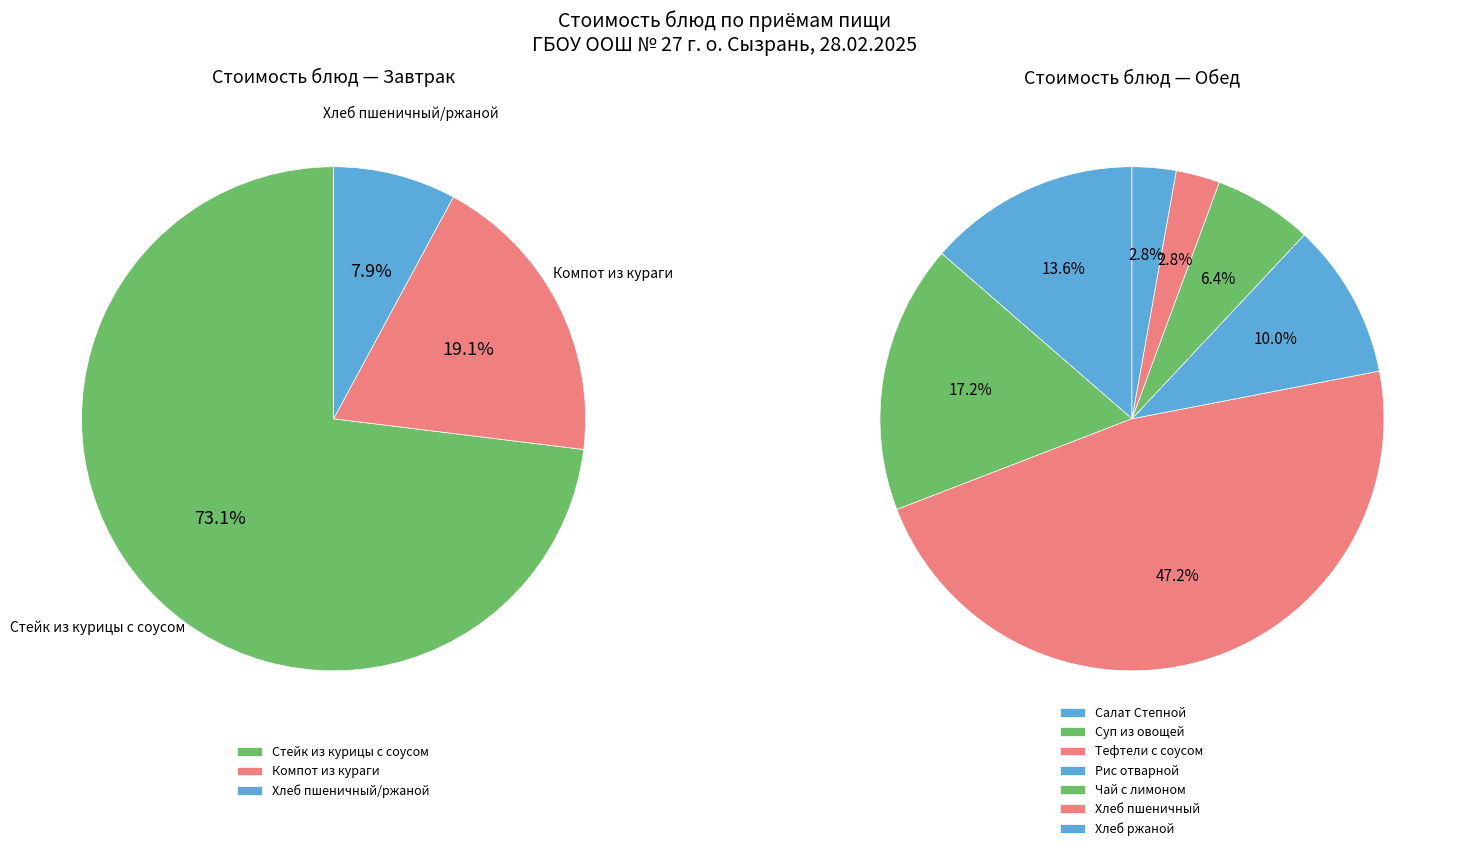

How many slices are in this pie chart?

10